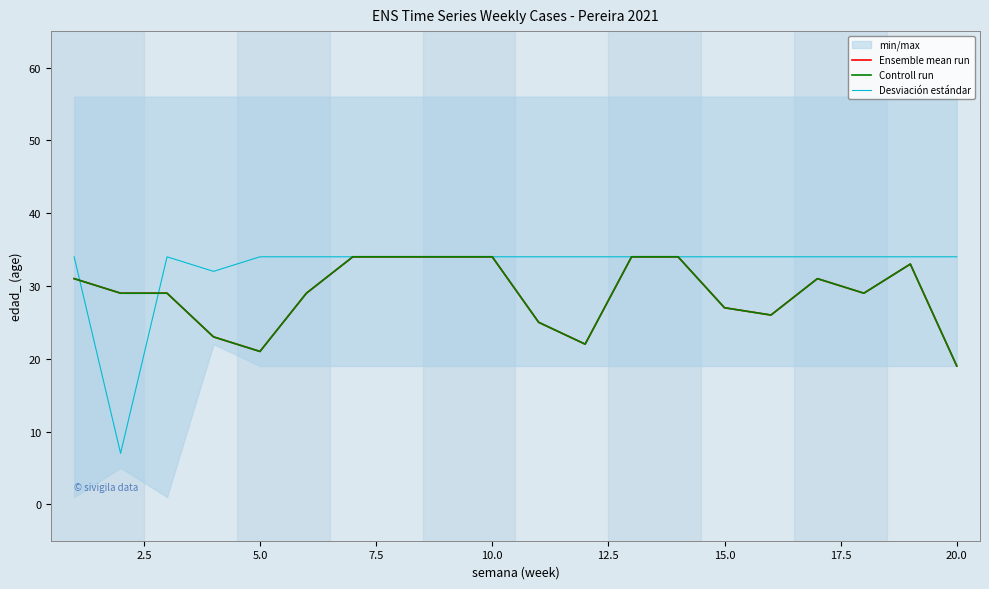

True or false: Ensemble mean run and Controll run intersect in this chart.

False